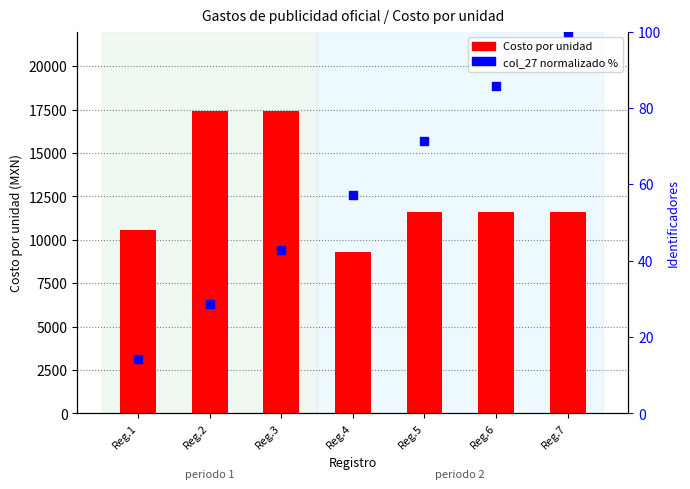

Which series contains the lowest Y value?

col_27 (normalizado %)